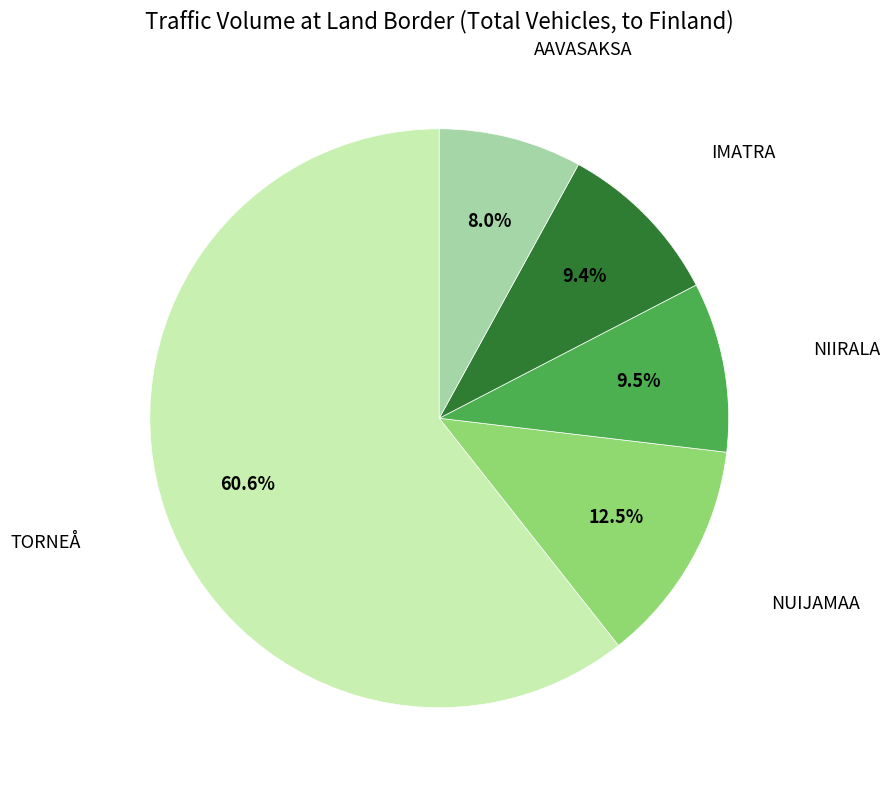

Is there a majority slice in this chart?

Yes